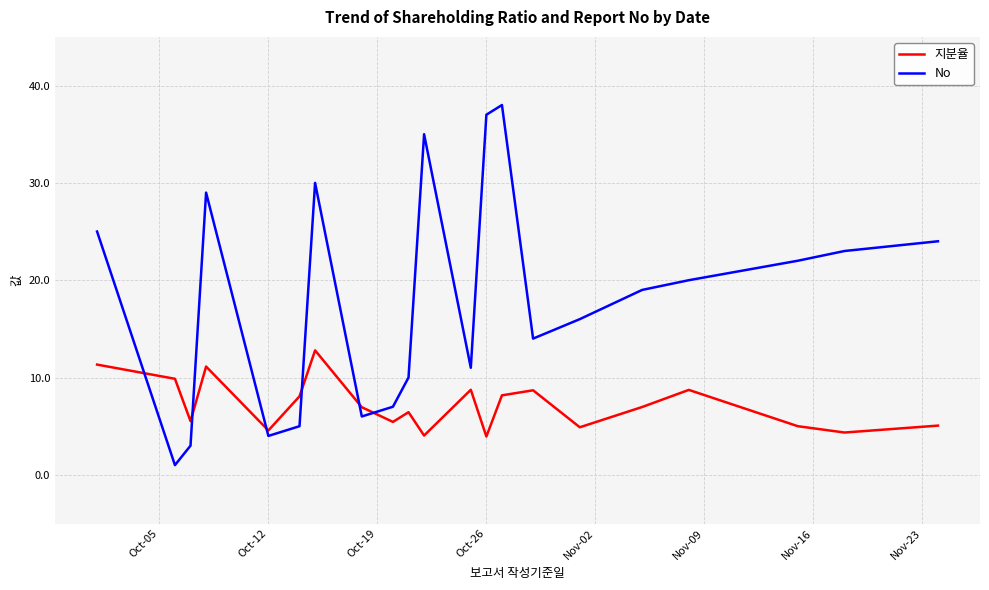

After their last crossing, which series has the higher values: No or 지분율?

No